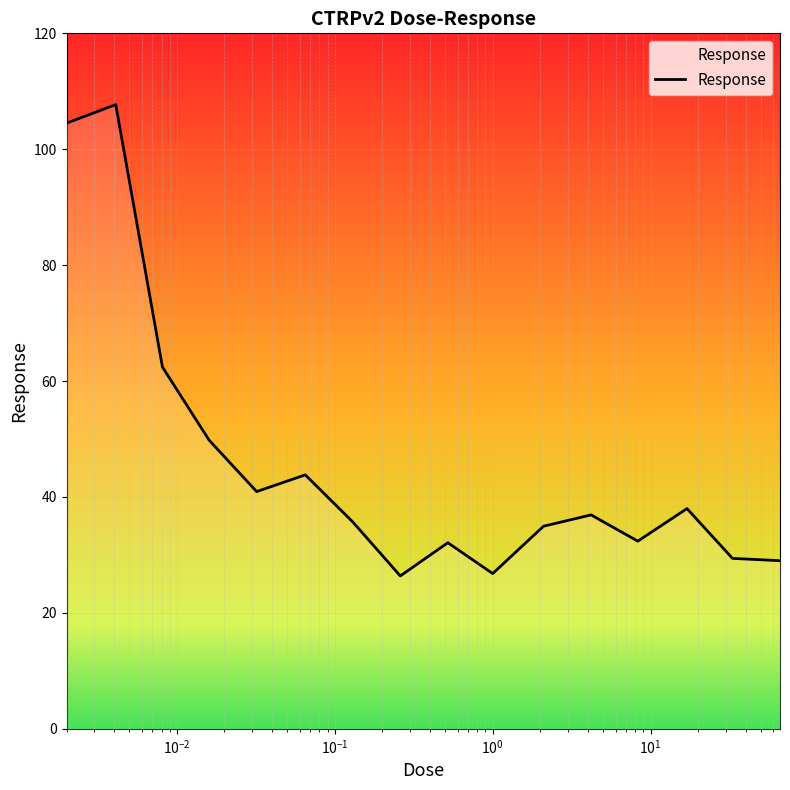

What is the minimum value shown in the chart?

26.4